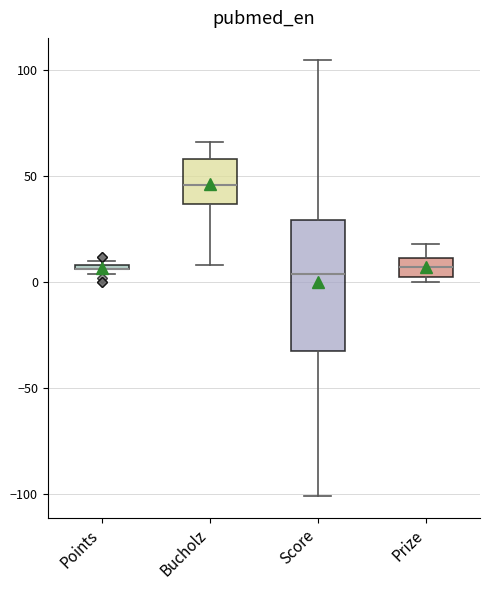

Comparing the boxes themselves (not the whiskers), which one is the tallest?

Score